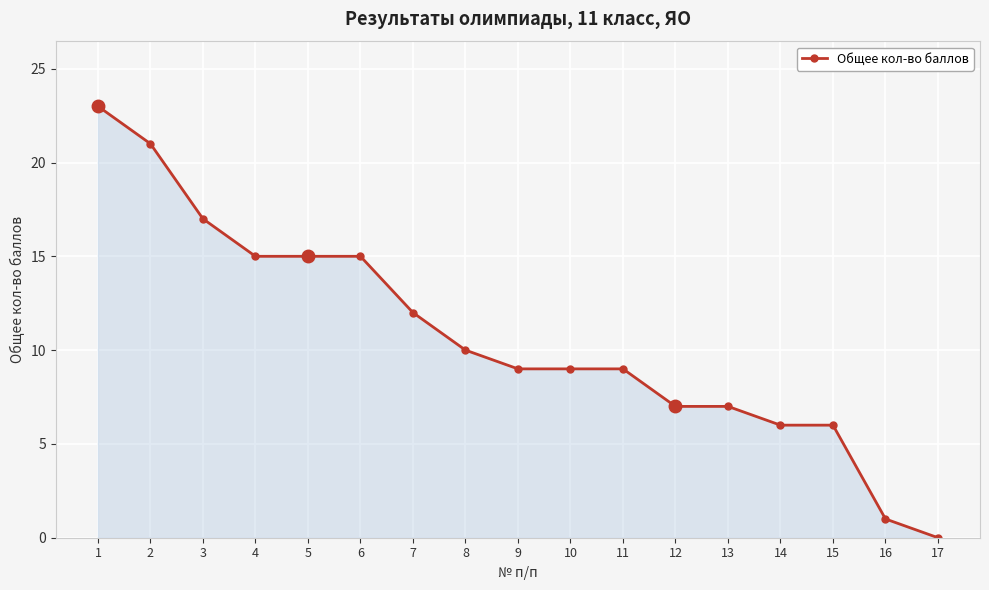

What is the value of the 4th point from the left?

15